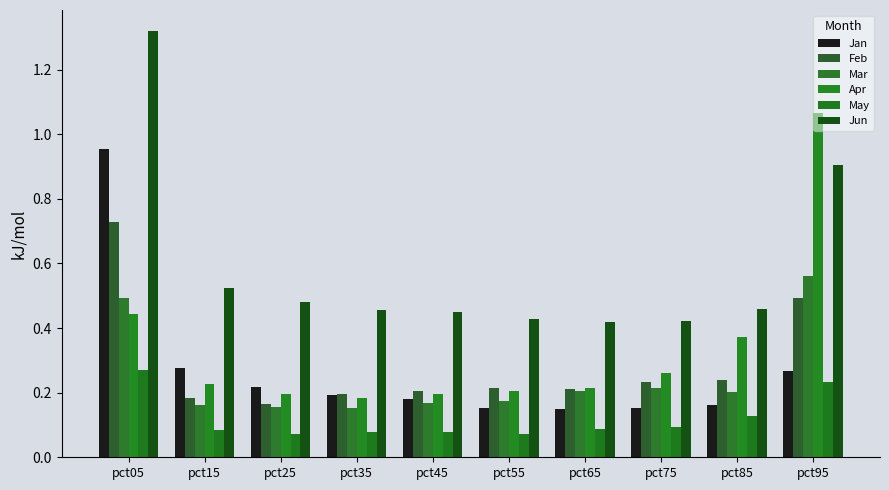

Which series has the largest total across all categories?

Jun